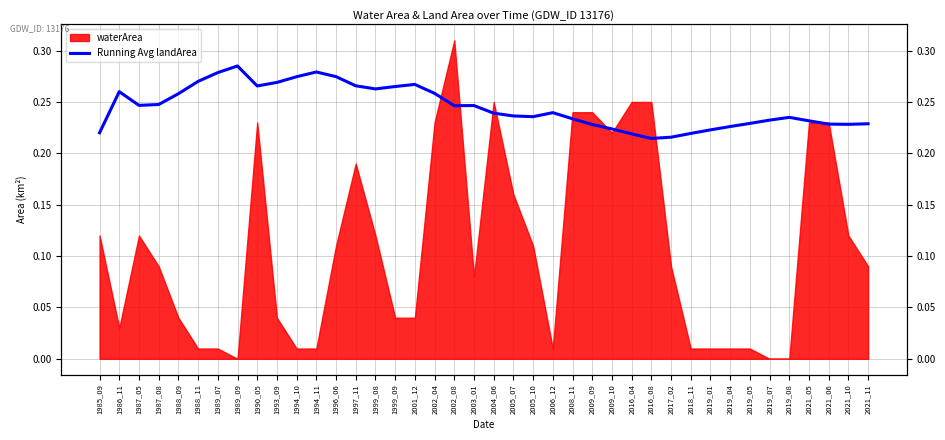

How many interior local valleys (lower than both neighbors) does the data have?

7